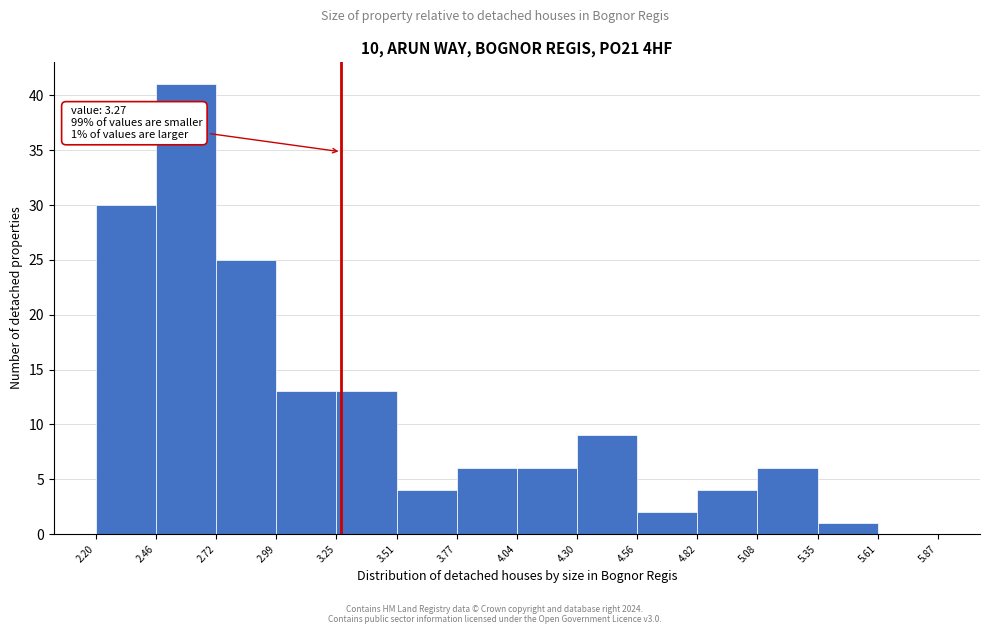

Over which range of the x-axis is the bar tallest?

2.46 to 2.72